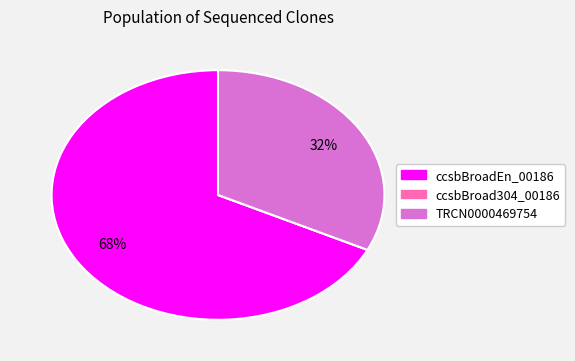

Which category has the biggest portion of the pie?

ccsbBroadEn_00186